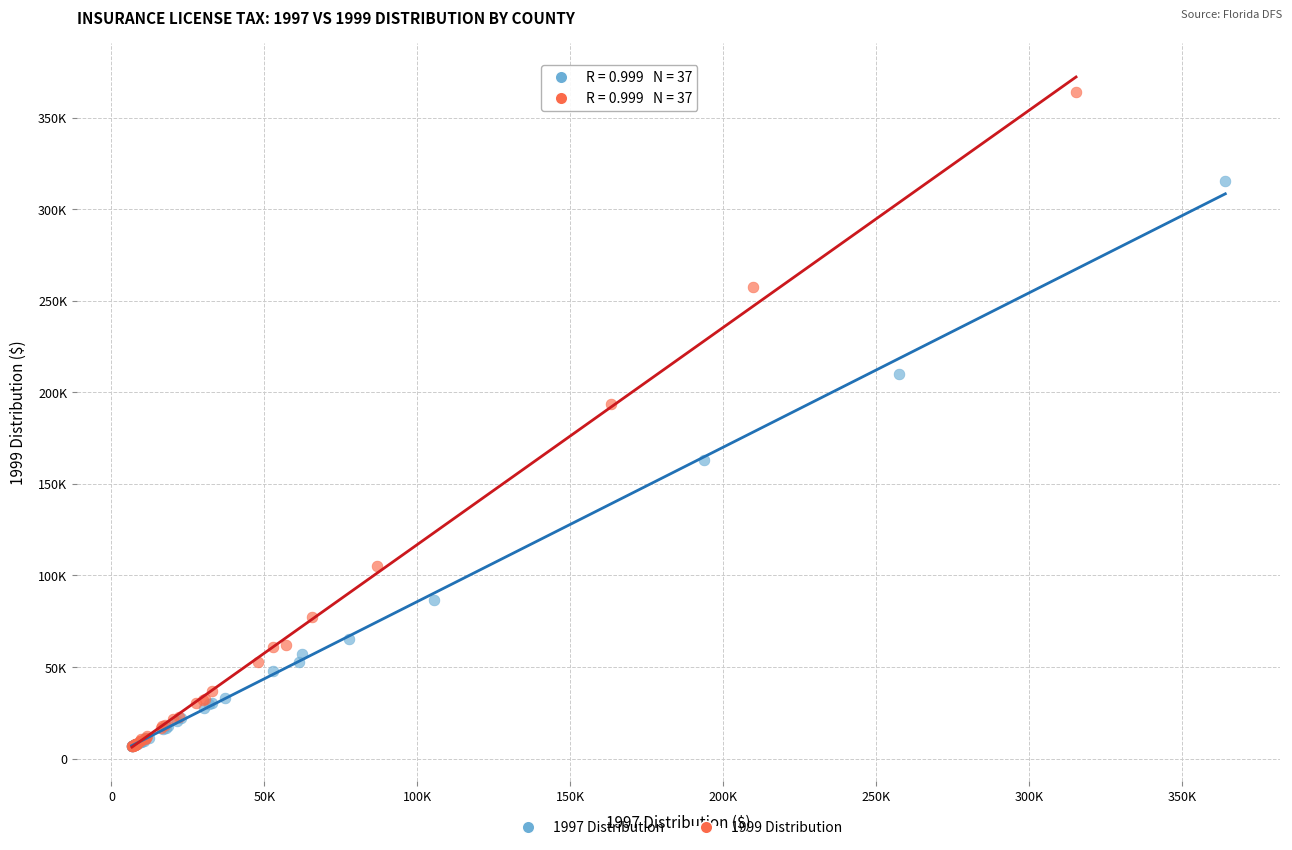

Which series contains the highest Y value?

1999 Distribution